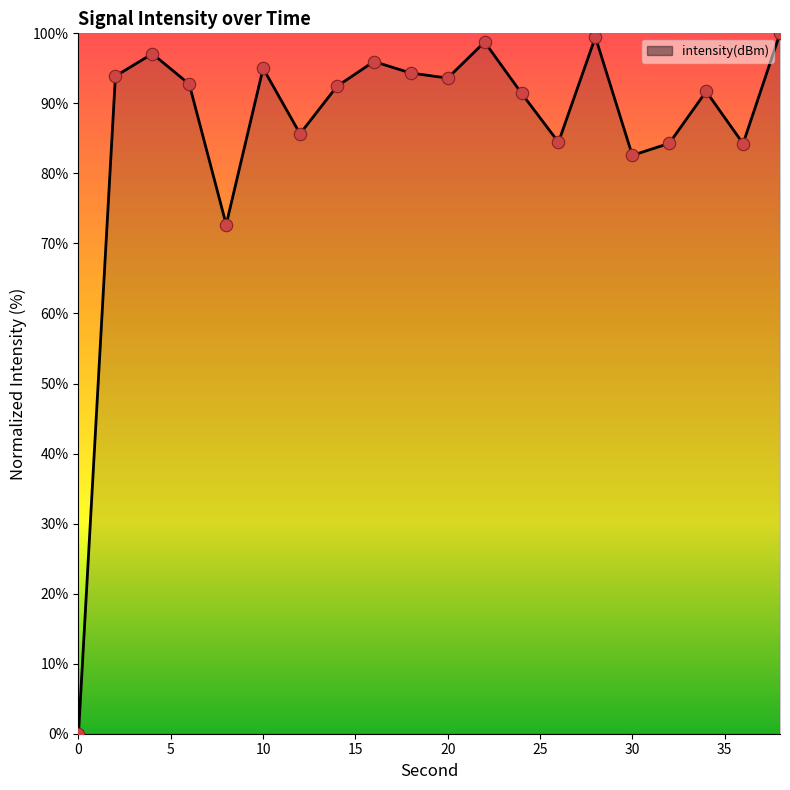

What is the difference between the maximum and minimum values?

100.0